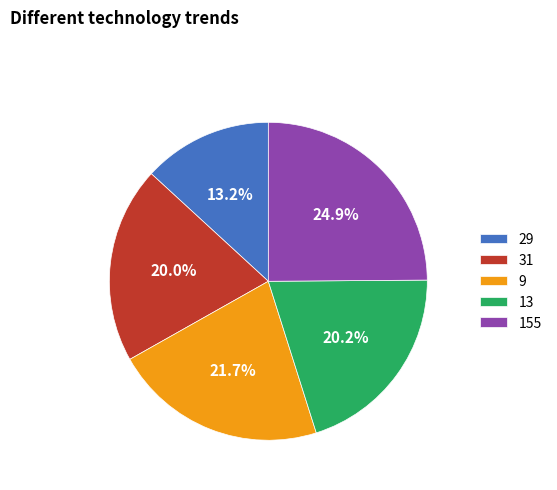

What percentage do 9 and 29 together represent?

34.9%